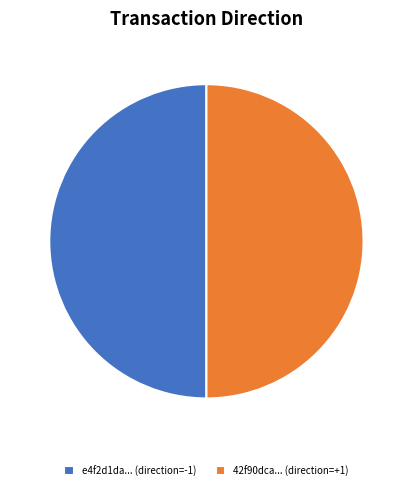

How many slices are in this pie chart?

2